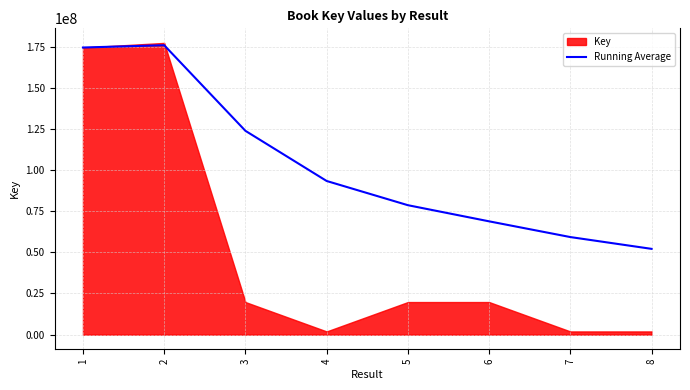

The value of Running Average at 8 is 52113353.0. True or false?

True